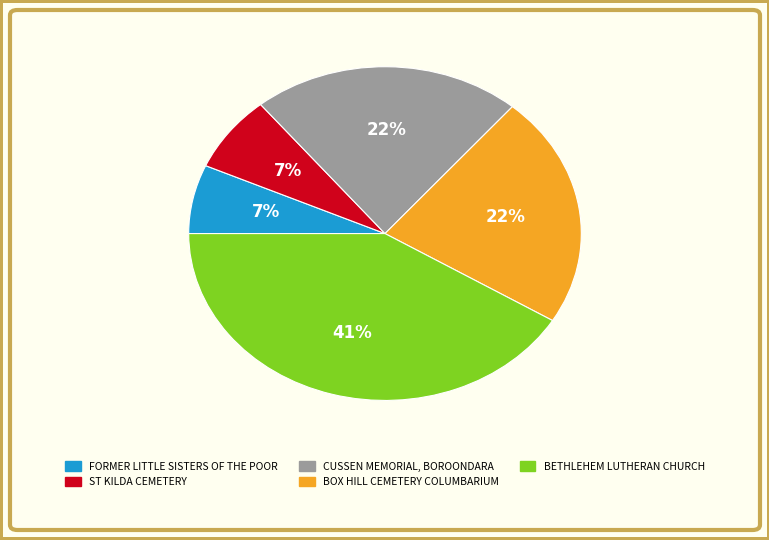

Which slice is the largest?

BETHLEHEM LUTHERAN CHURCH